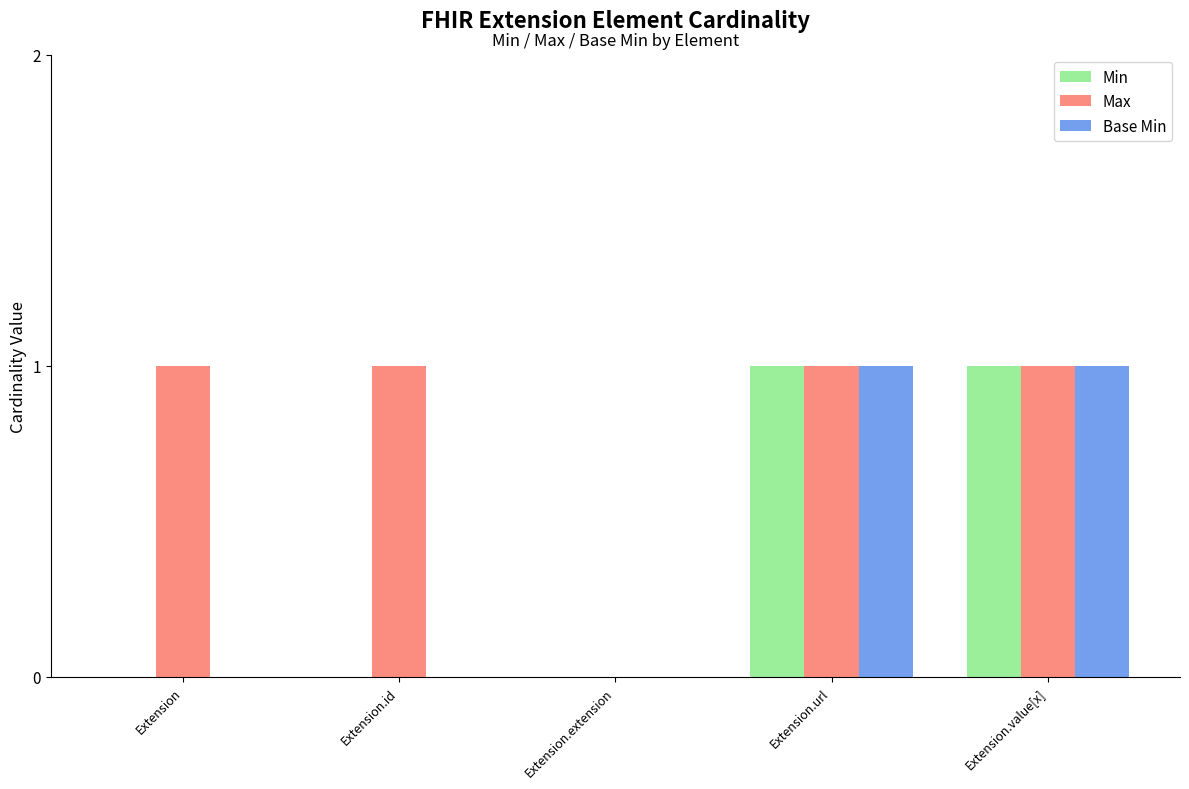

The value of Max at Extension.extension is 0. True or false?

True